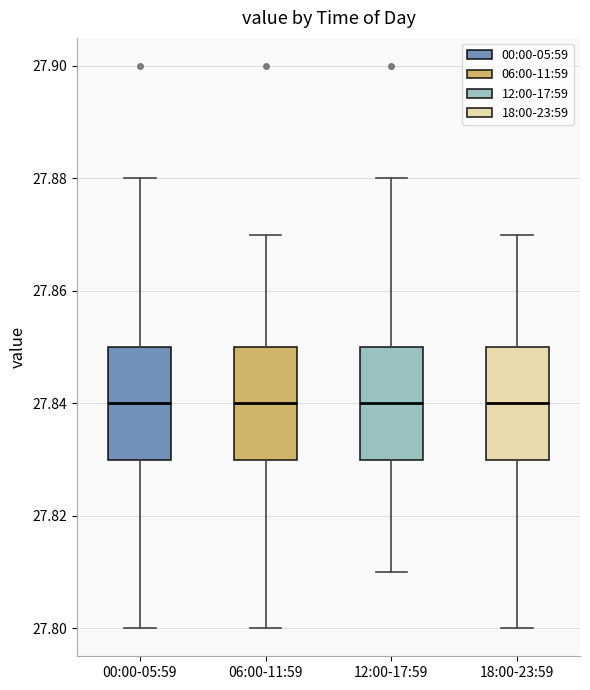

Where does the upper whisker of the box for 18:00-23:59 end on the y-axis? The values are not printed on the chart, so give them approximately, as read against the axis.

27.87